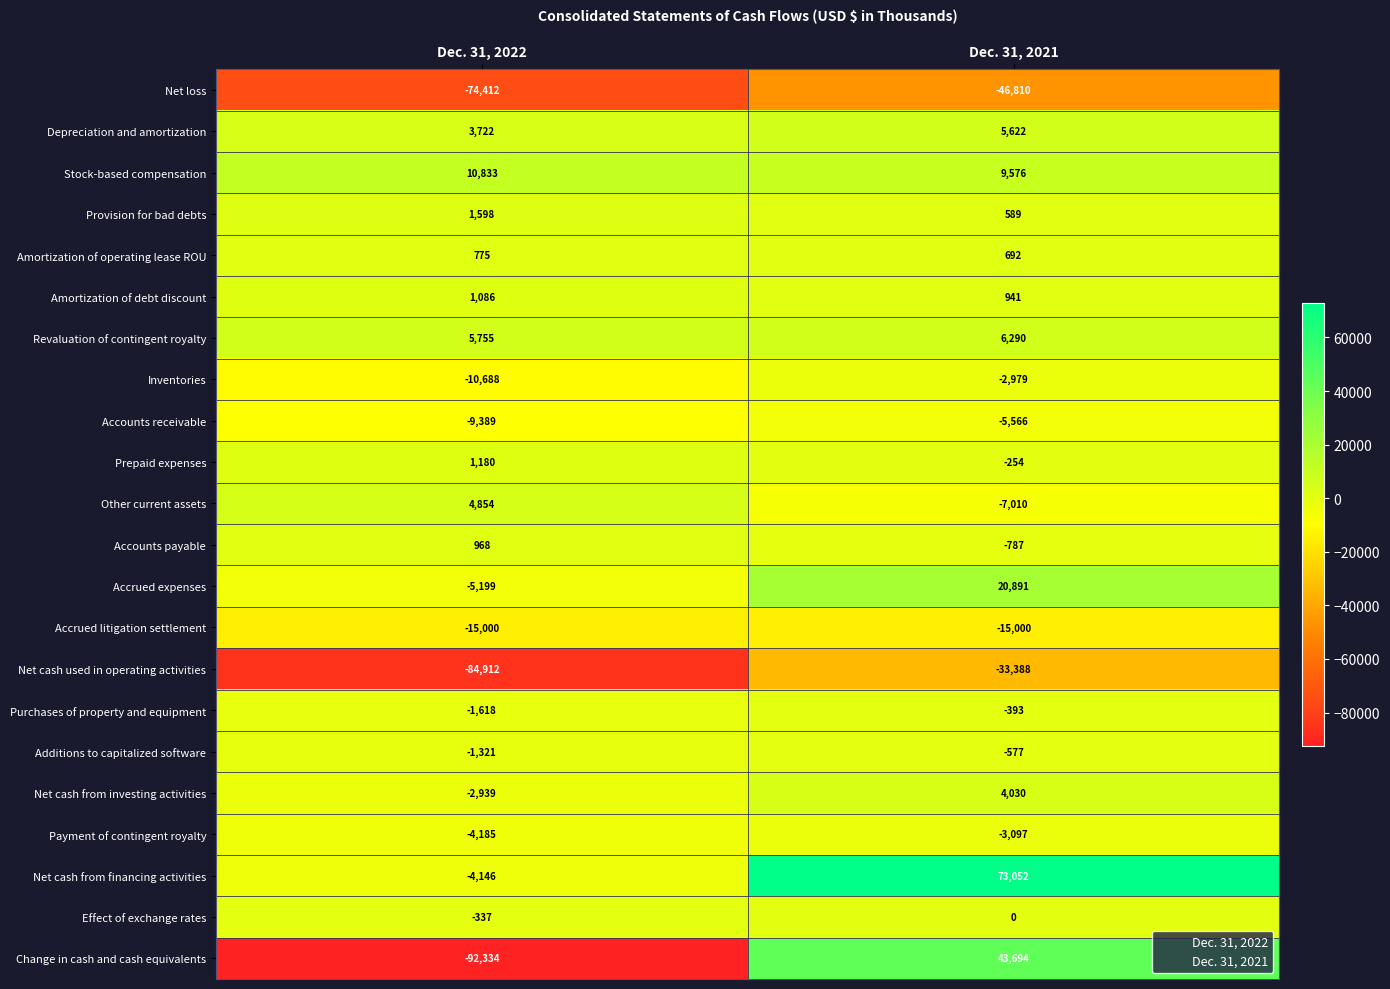

Between Dec. 31, 2022 and Dec. 31, 2021, which series saw the biggest shift?

Change in cash and cash equivalents